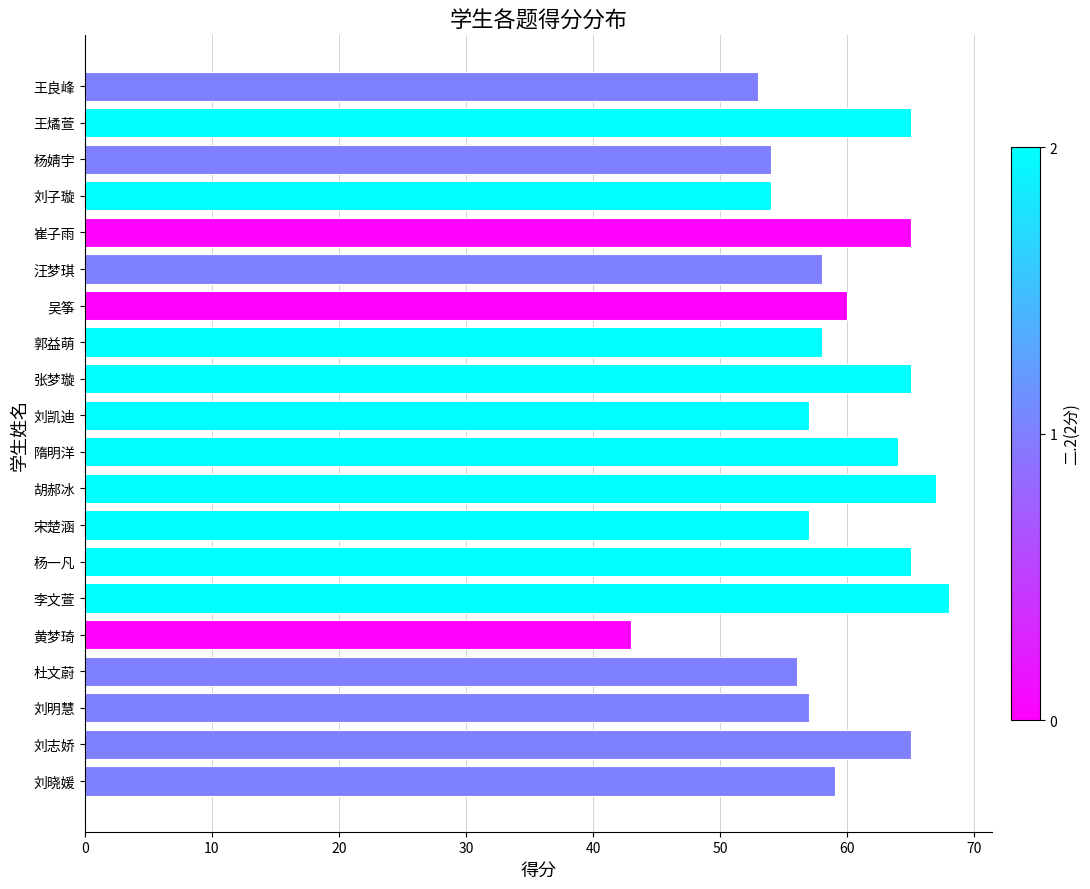

What is the label of the 13th bar from the top?

宋楚涵